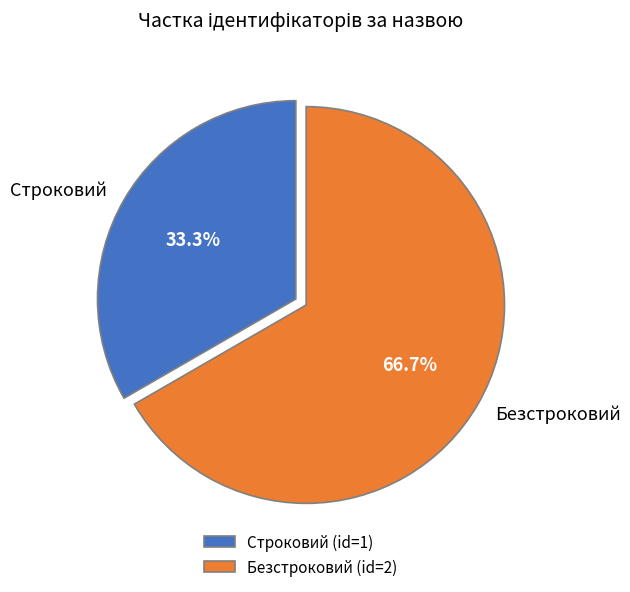

What is the majority slice?

Безстроковий